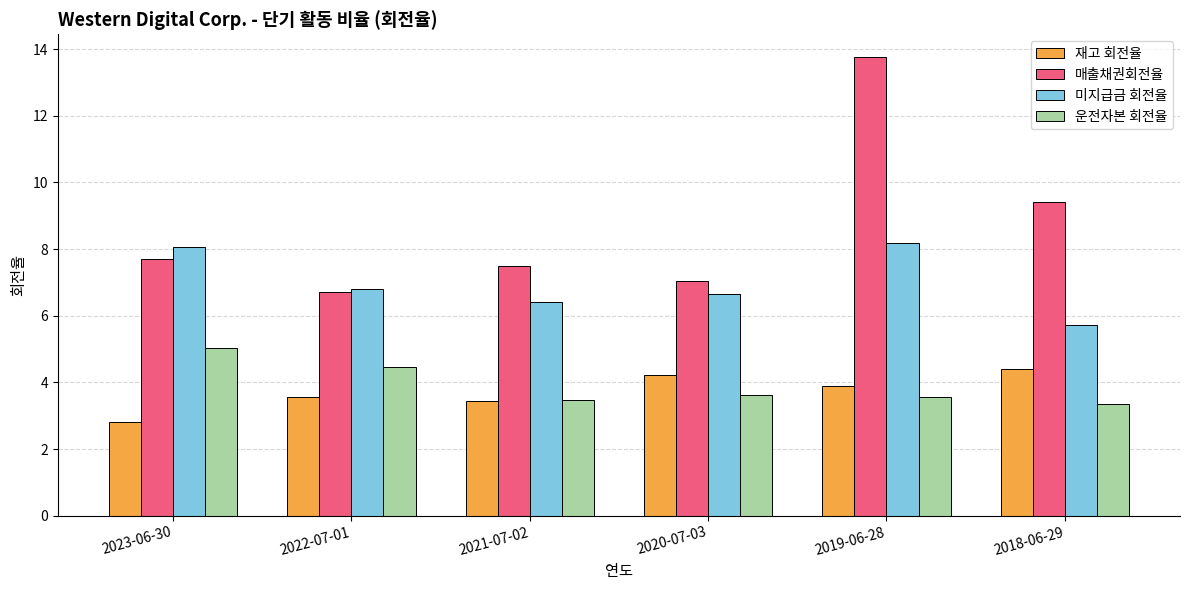

Count the number of categories in the chart.

6